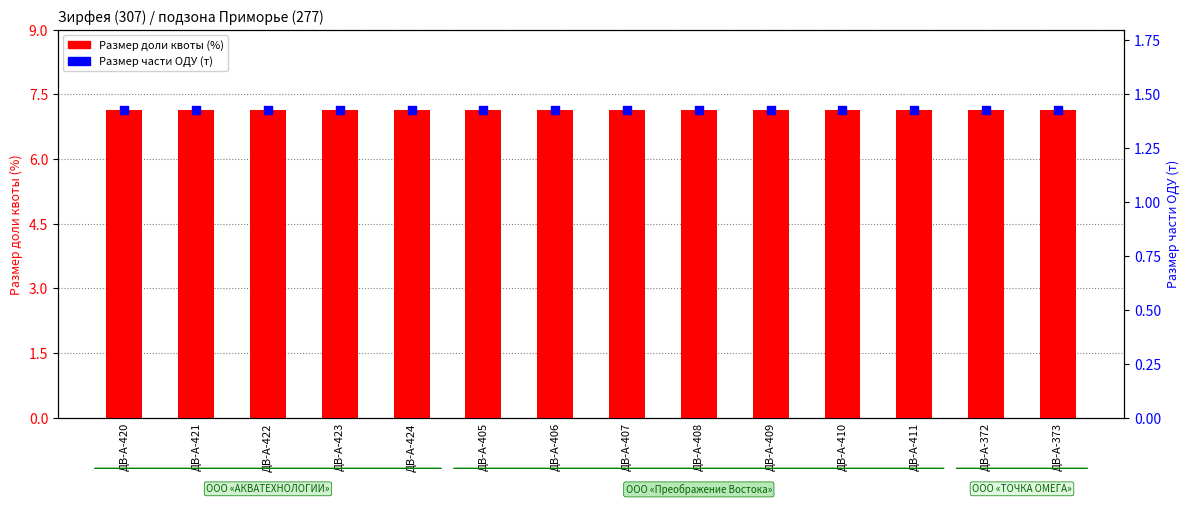

Which series reaches the minimum Y coordinate?

Размер части ОДУ (т)